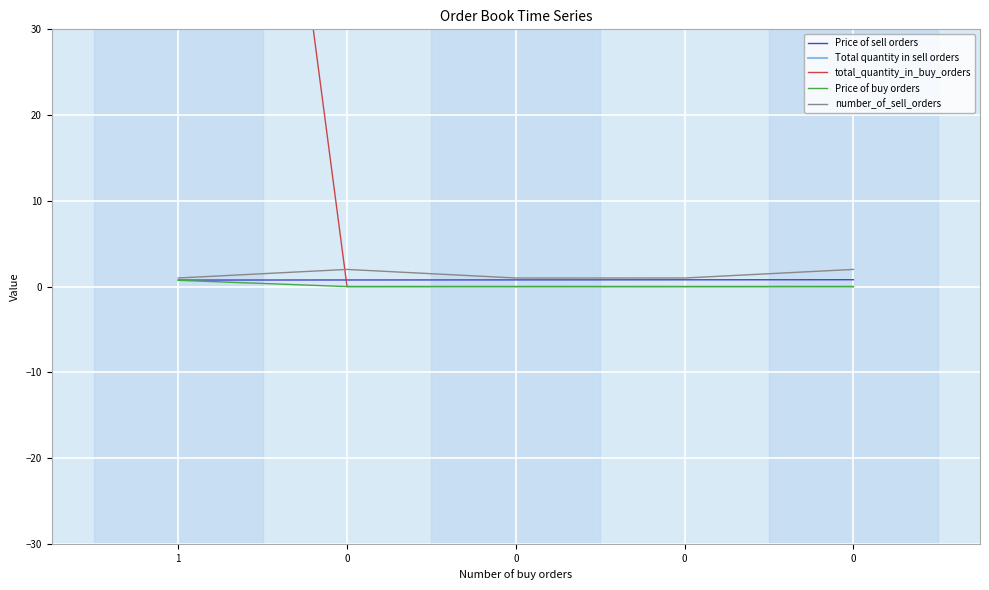

Is this an area chart (filled region under the line)?

No